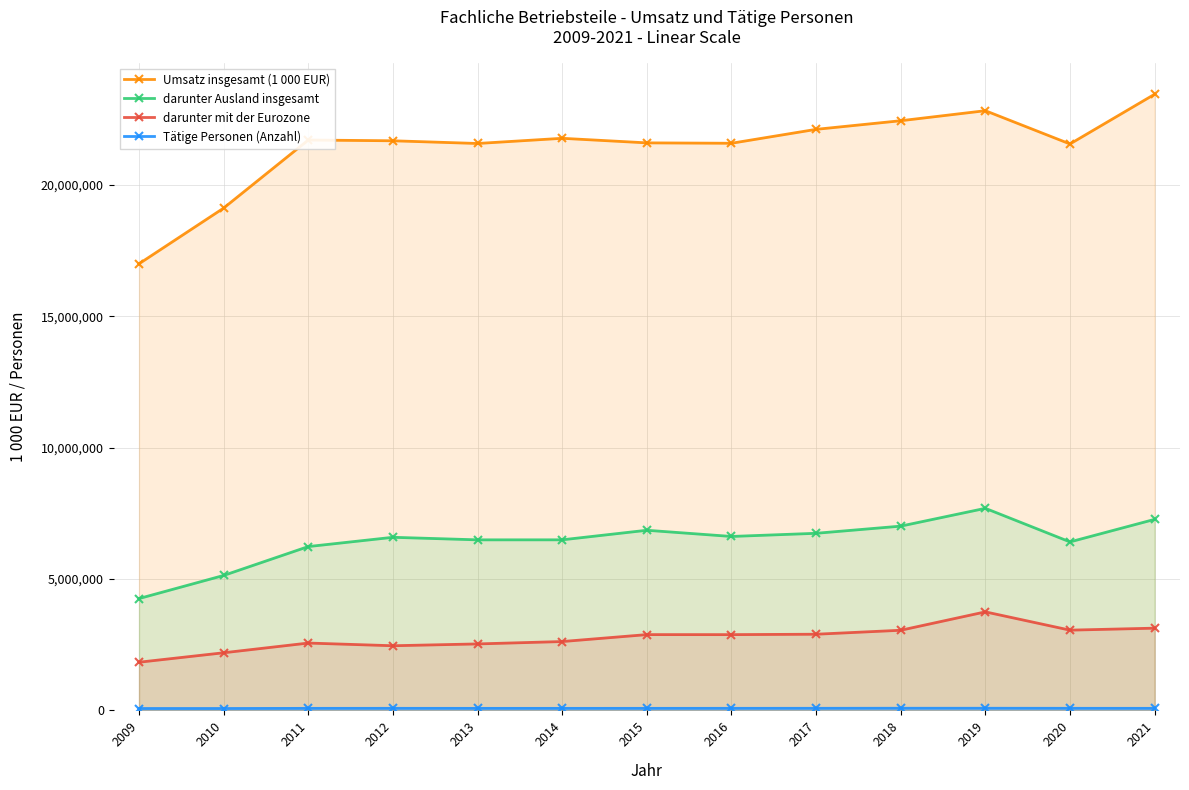

What is the value of the Umsatz insgesamt (1 000 EUR) point at the 4th from the left?

21672142